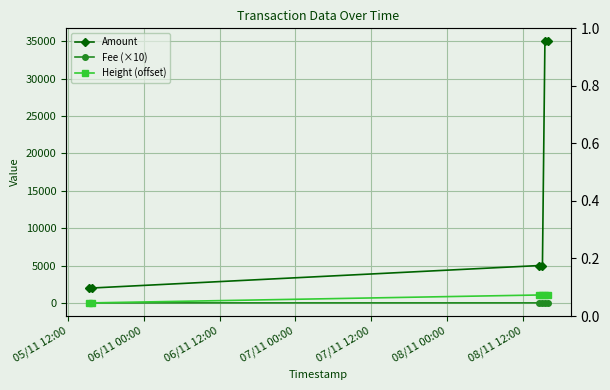

Between which two adjacent categories do Height (offset) and Fee (×10) first intersect?

06/11 00:00 and 06/11 12:00